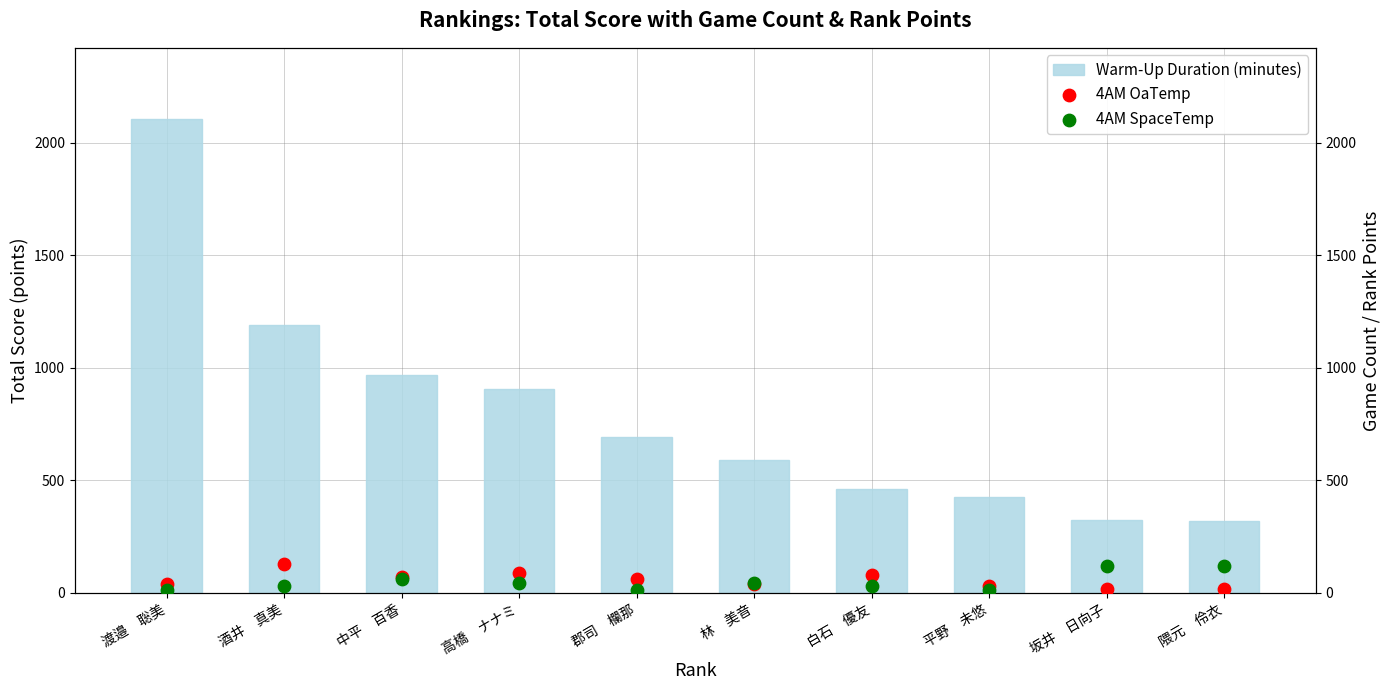

What is the total value across all series at 郡司　欄那?

771